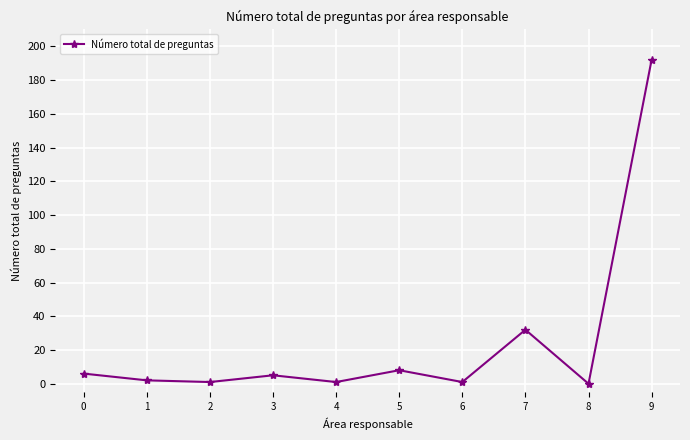

The value at 8 is 130. True or false?

False